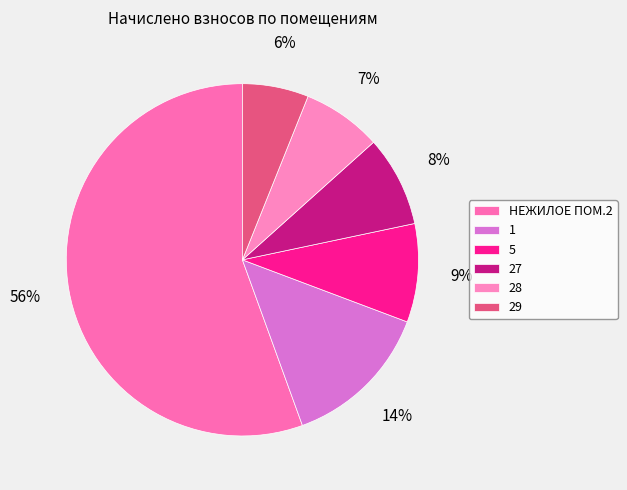

Is it true that НЕЖИЛОЕ ПОМ.2 is 47% of the pie?

False